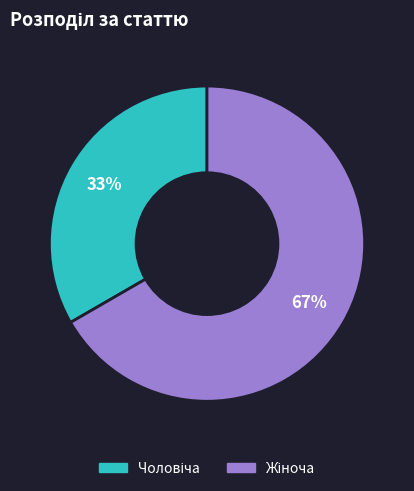

To the nearest percent, what is the average slice percentage?

50%